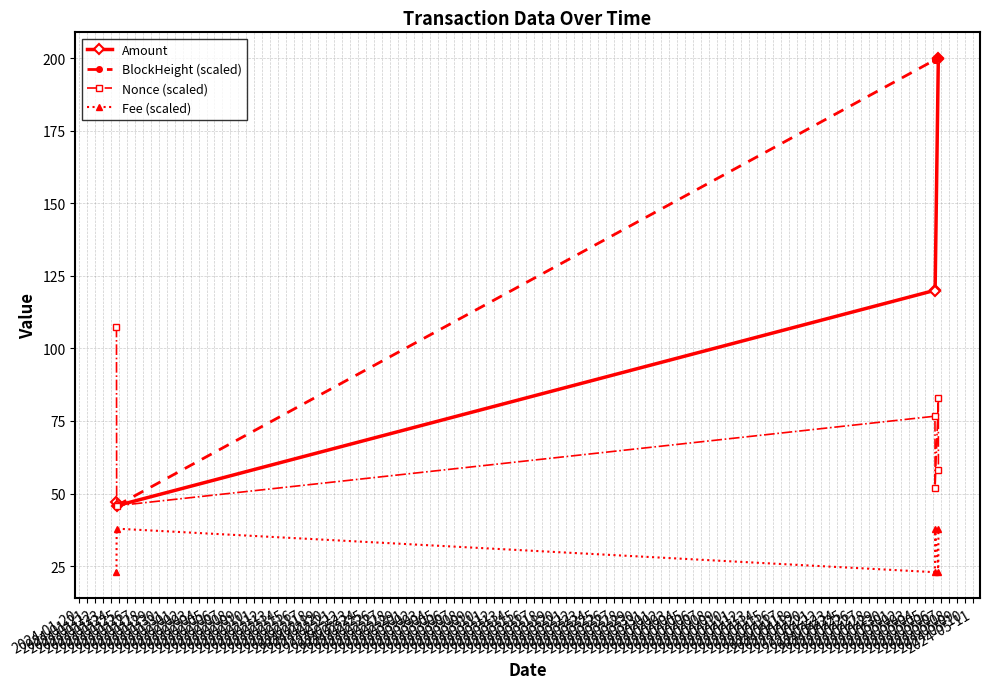

What are all the series names shown in the legend?

Amount, BlockHeight (scaled), Nonce (scaled), Fee (scaled)